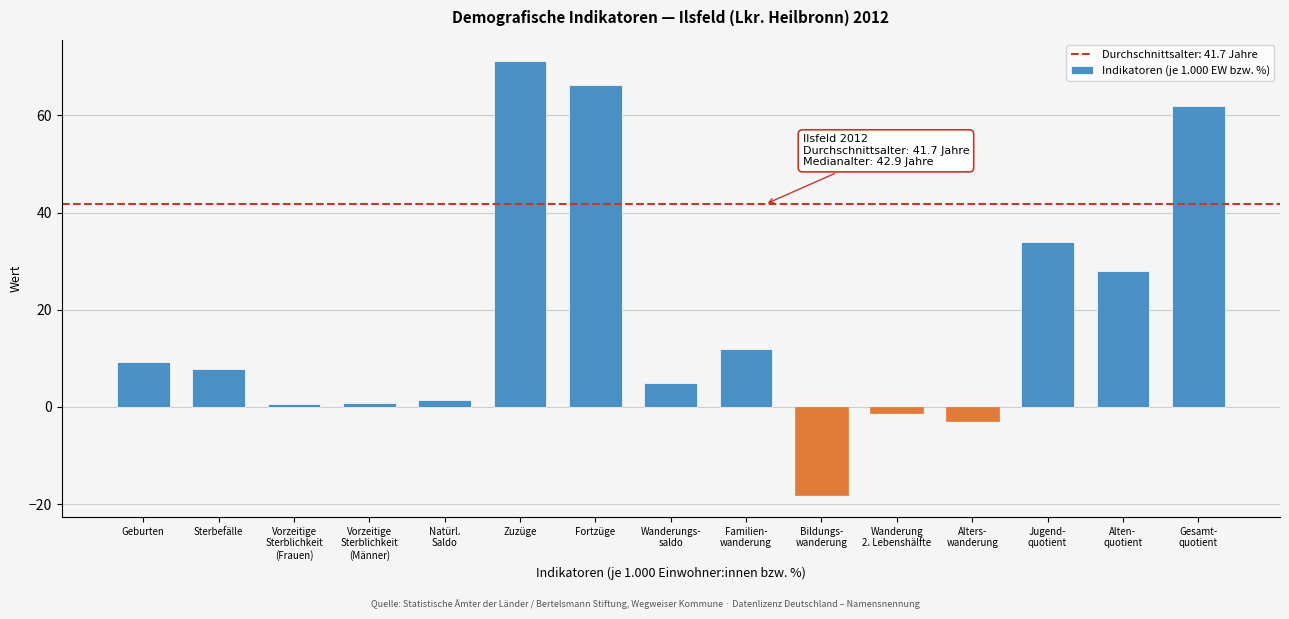

What is the value of the 12th bar from the left?

-2.9